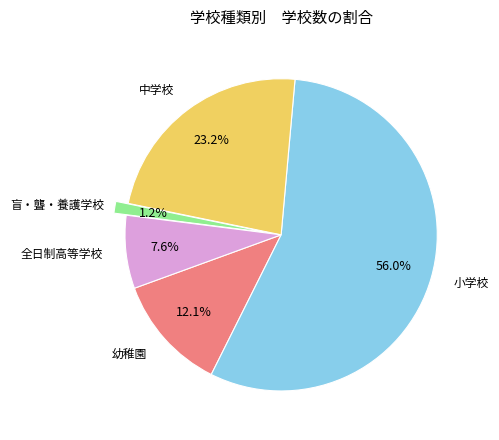

To the nearest percent, what is the average slice percentage?

20%